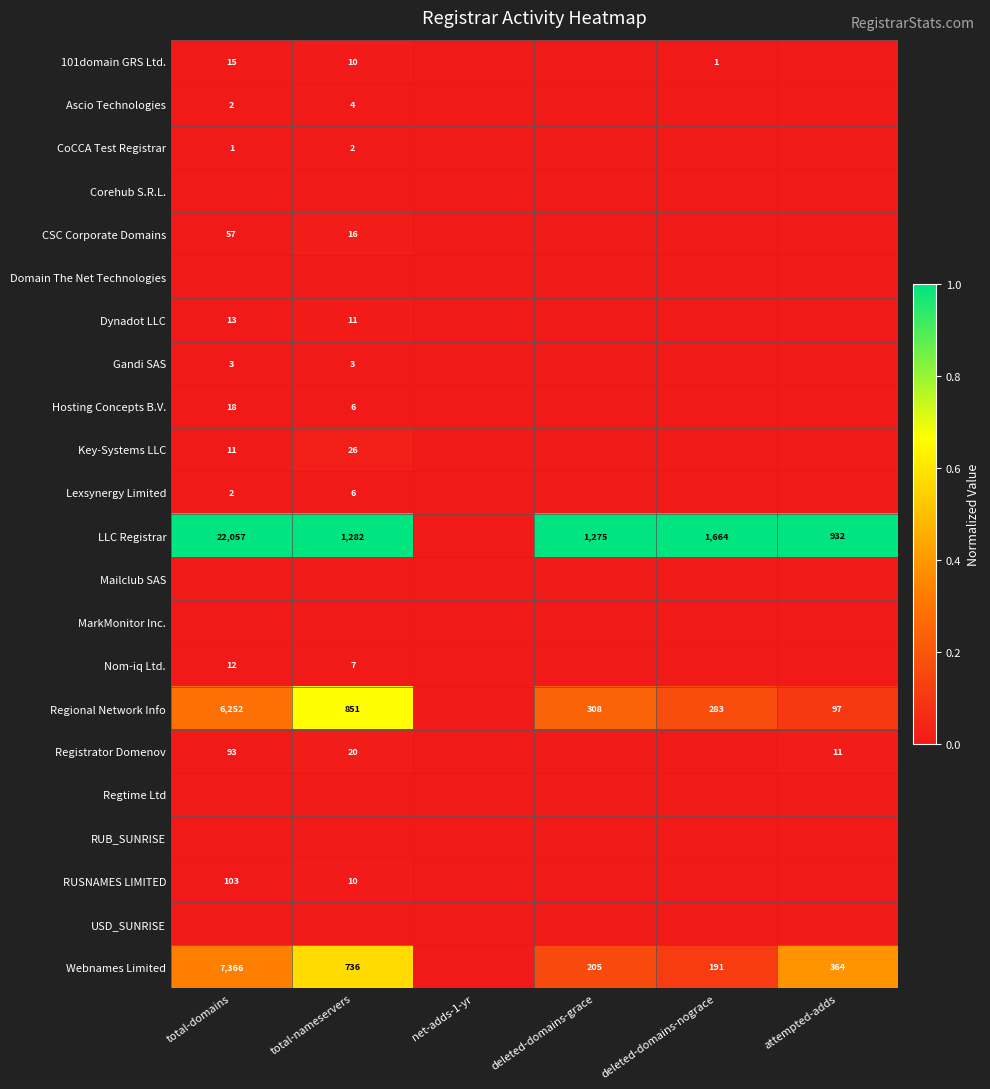

The value of Regional Network Info at deleted-domains-grace is 308. True or false?

True